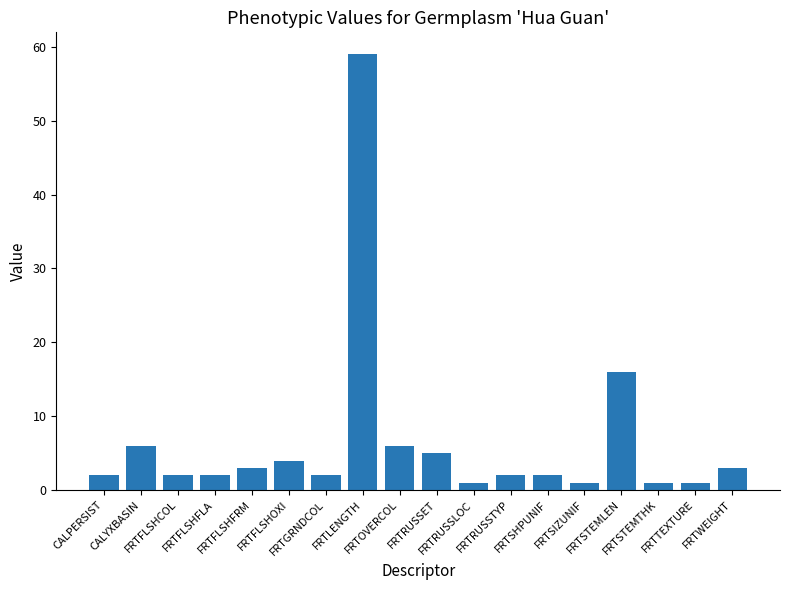

What is the difference between the maximum and minimum values?

58